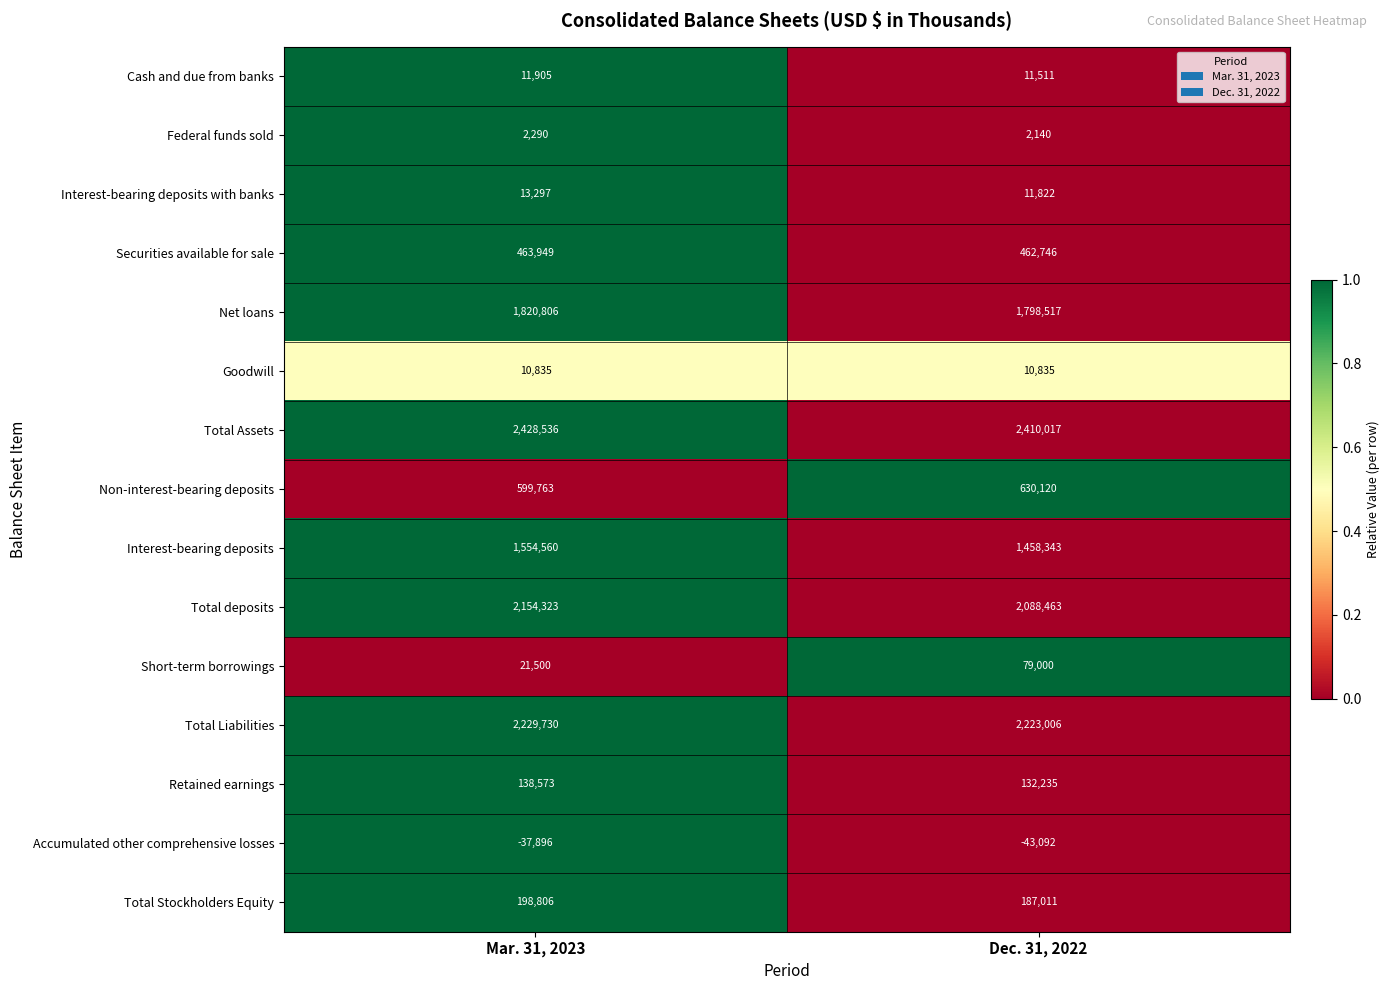

What is the greatest value displayed?

2428536